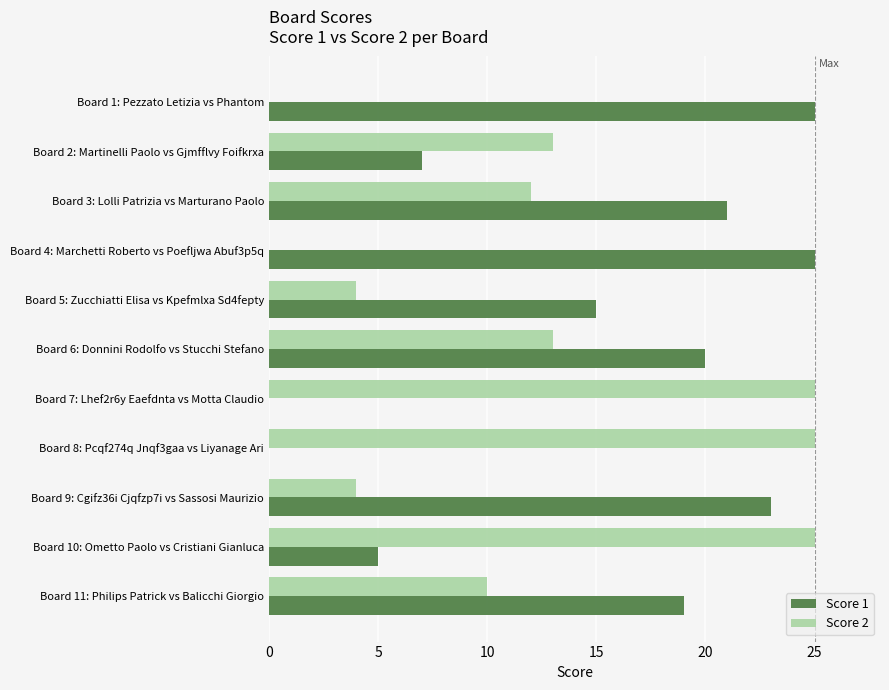

The Score 2 series shows 17 at Board 3: Lolli Patrizia vs Marturano Paolo. True or false?

False